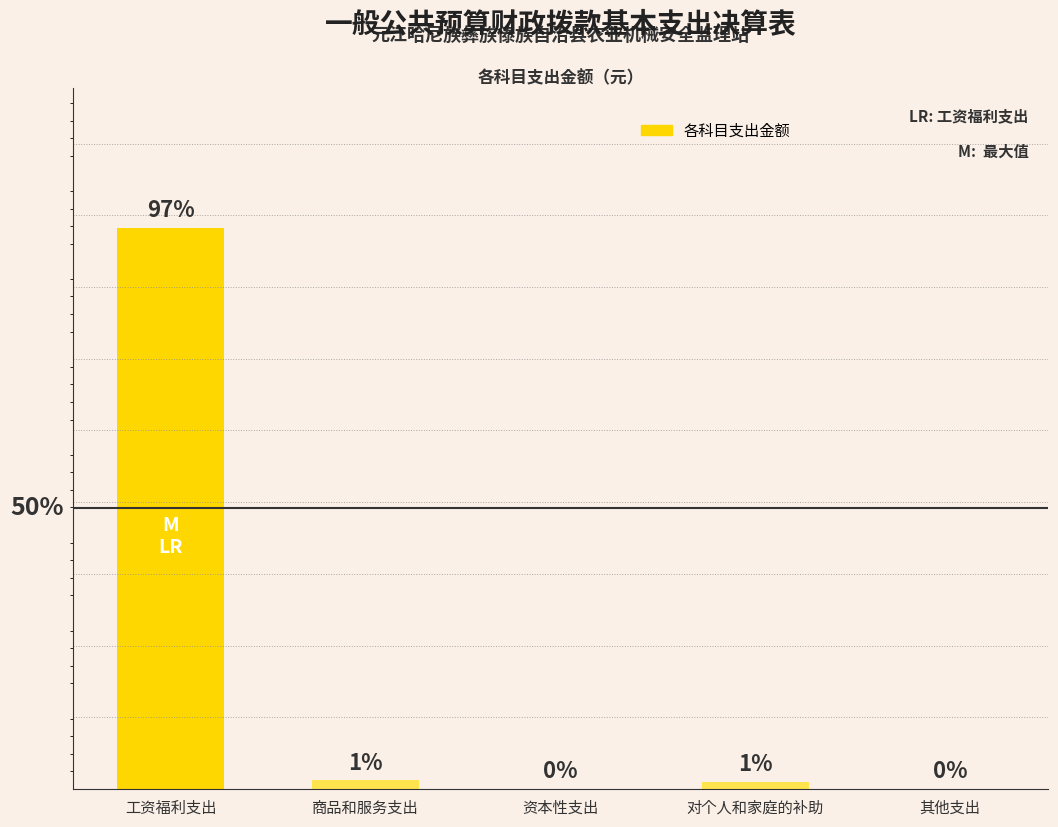

Reading left to right, transcribe all the data shown in this chart.

工资福利支出=1595078.9	商品和服务支出=24168.1	资本性支出=0.0	对个人和家庭的补助=19804.0	其他支出=0.0